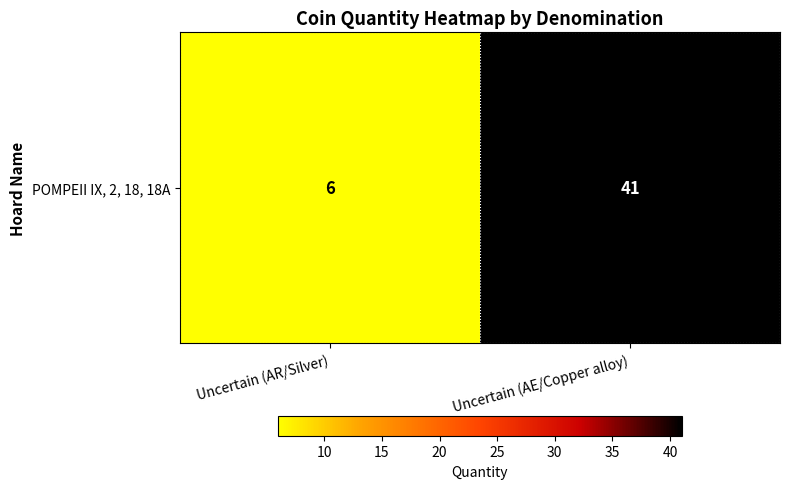

Reading left to right, extract all data points from this chart.

6	41